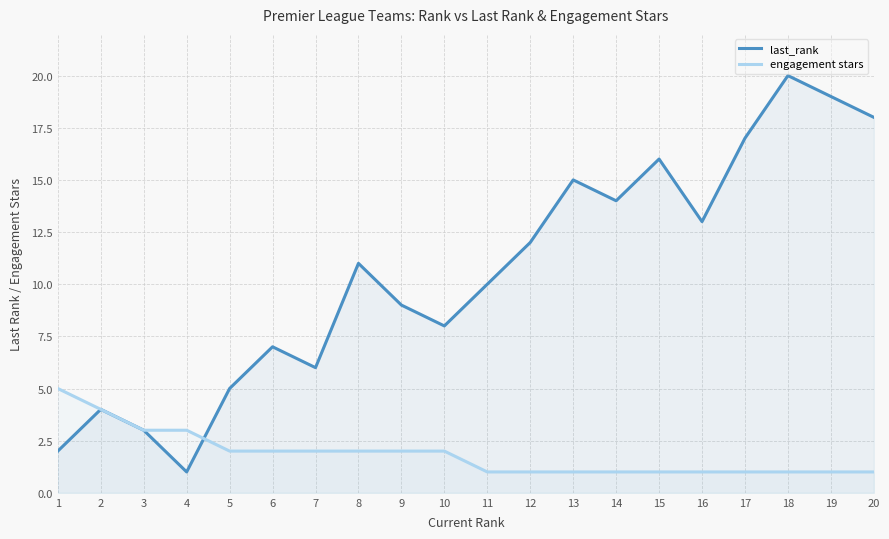

The value of engagement stars at 15 is 2. True or false?

False